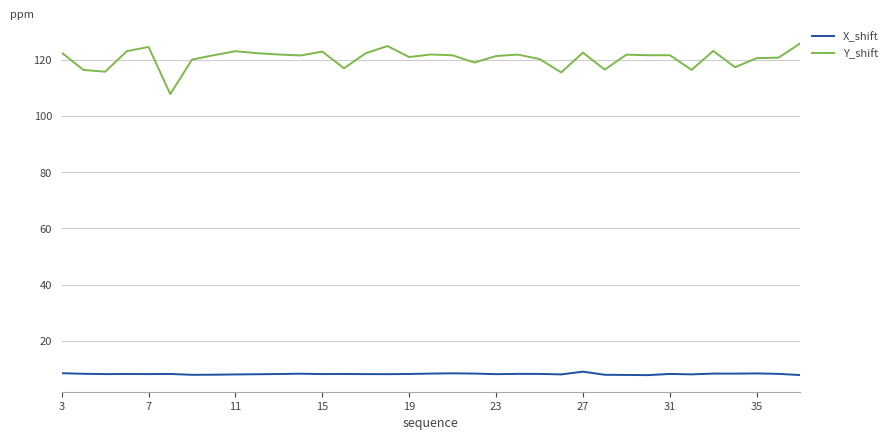

True or false: Y_shift and X_shift cross at least once.

False